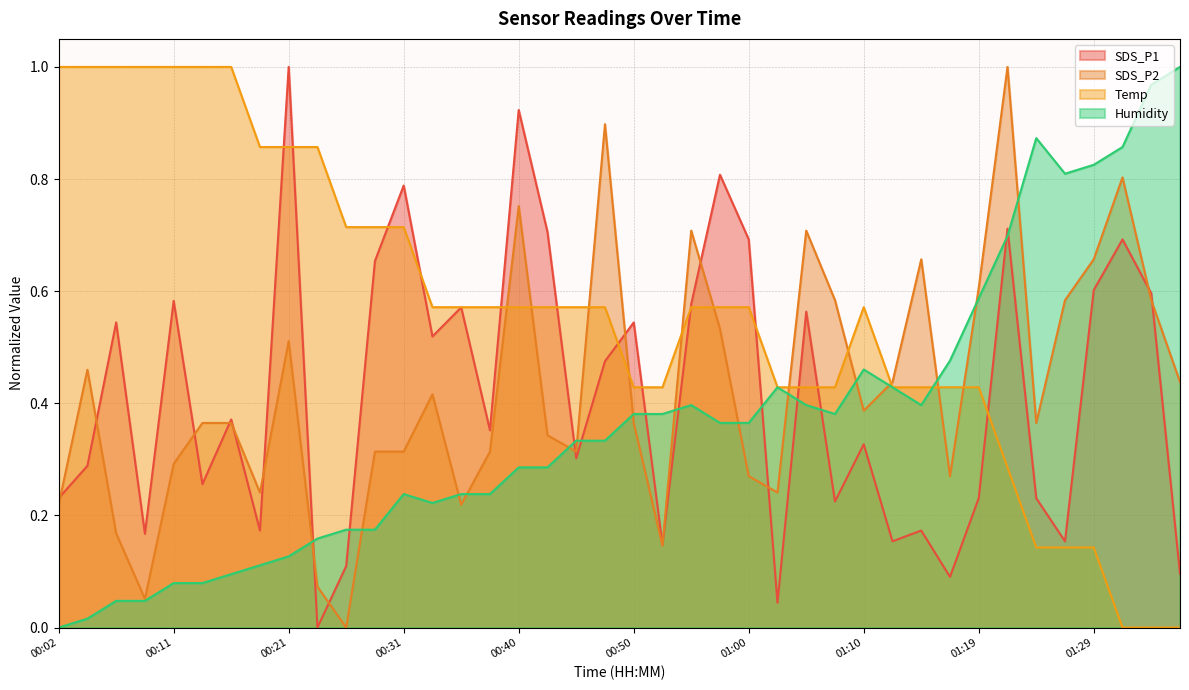

How many lines are shown in the chart?

4